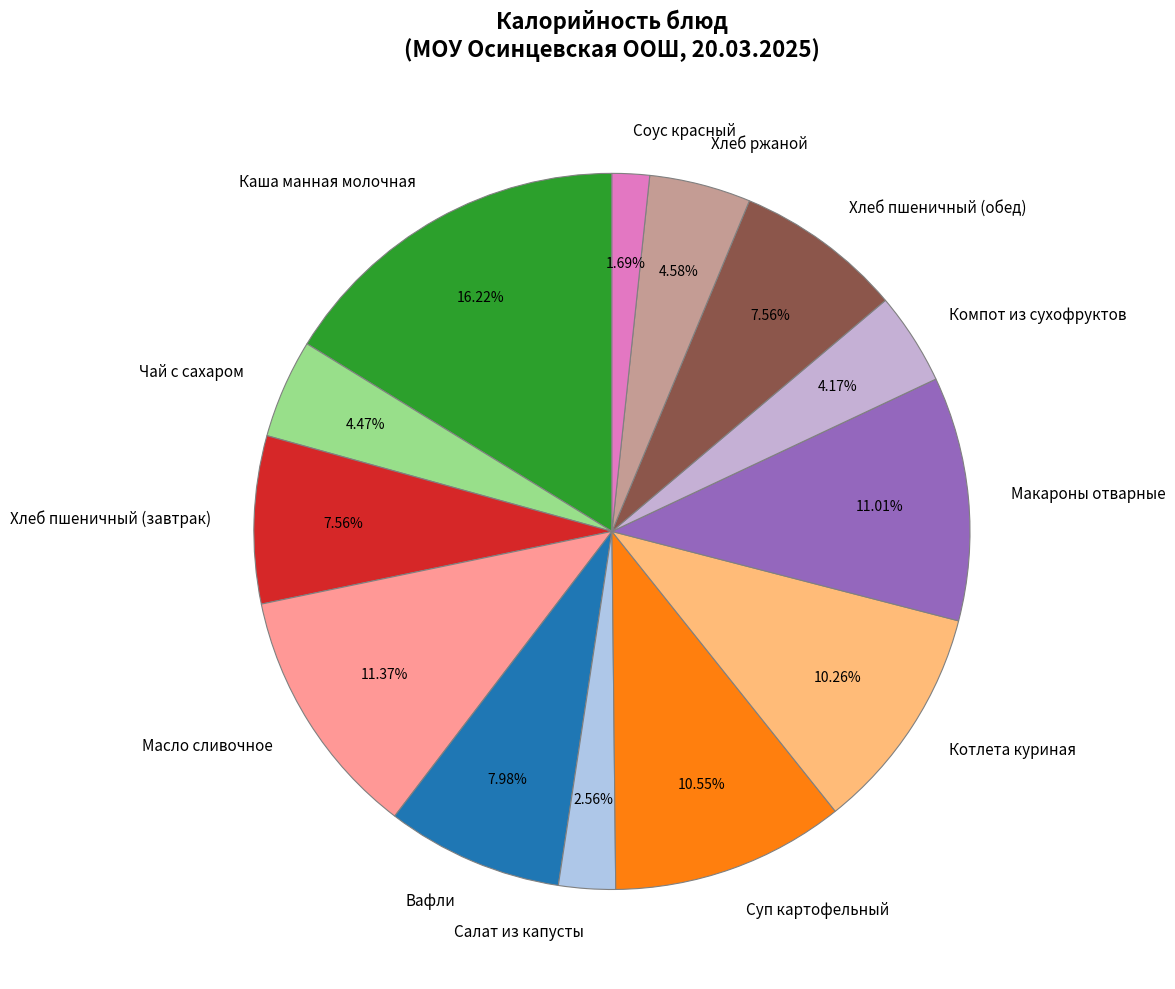

To the nearest percent, what is the difference between the largest and smallest slice percentages?

15%